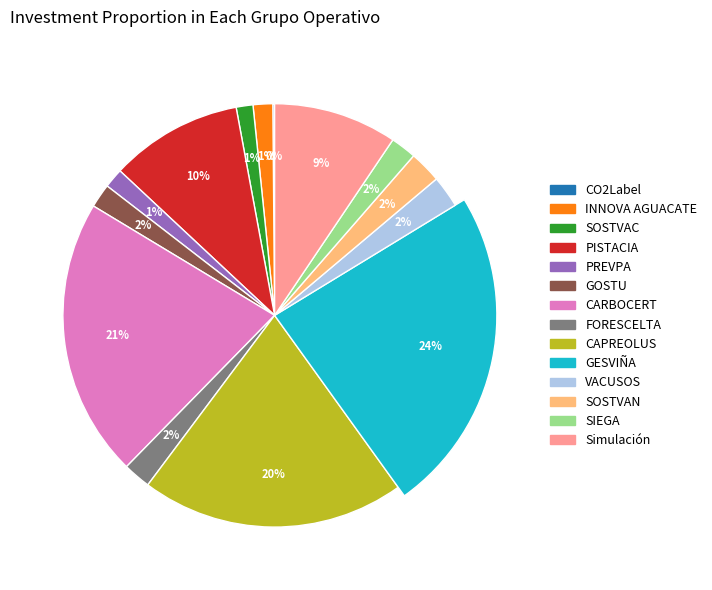

What percentage is the INNOVA AGUACATE slice, to the nearest percent?

1%